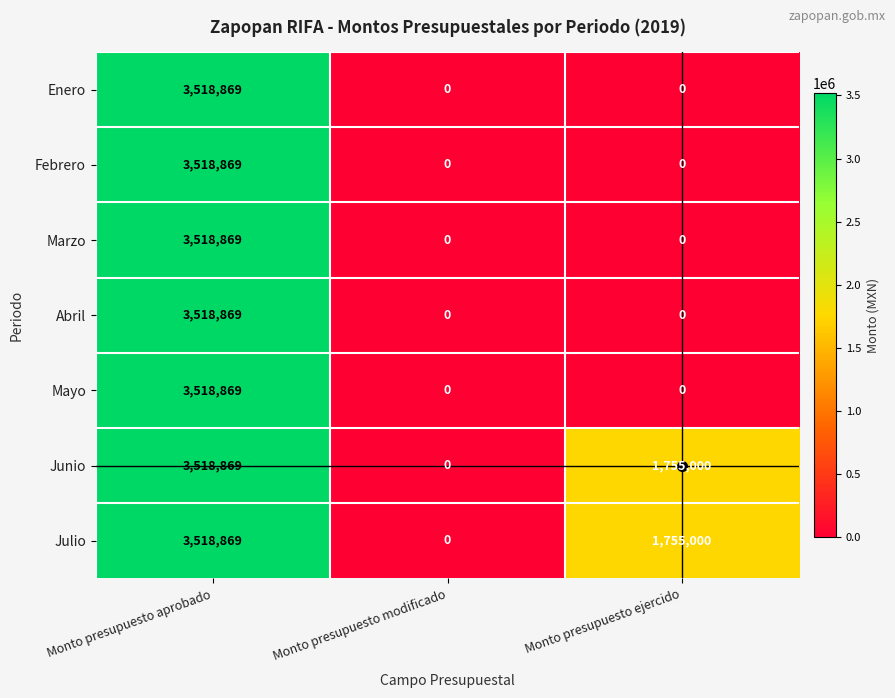

What is the difference between the Julio values at Monto presupuesto aprobado and Monto presupuesto ejercido?

1763869